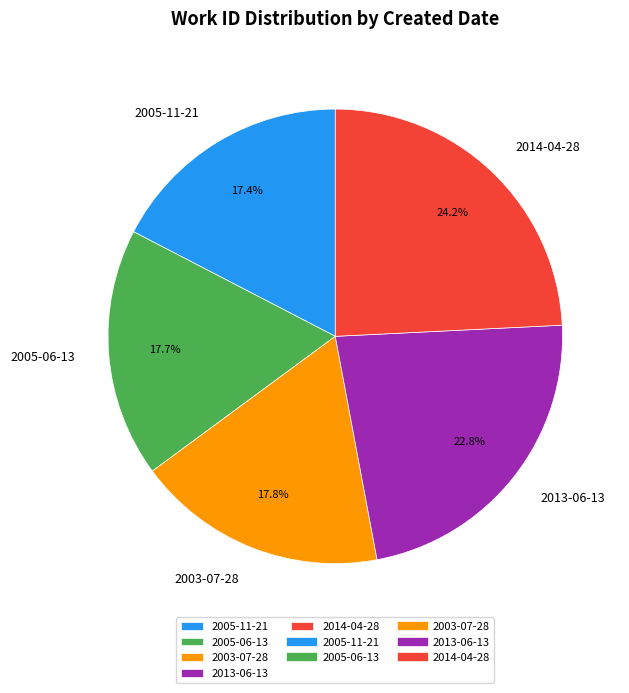

What percentage is the 2013-06-13 slice, to the nearest percent?

23%